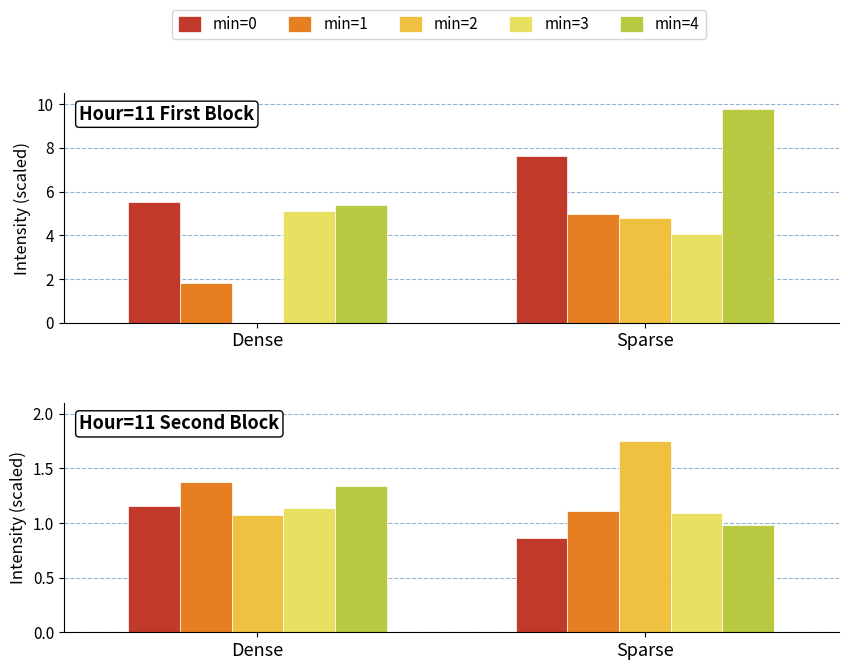

Which series has the widest spread of values?

min=2